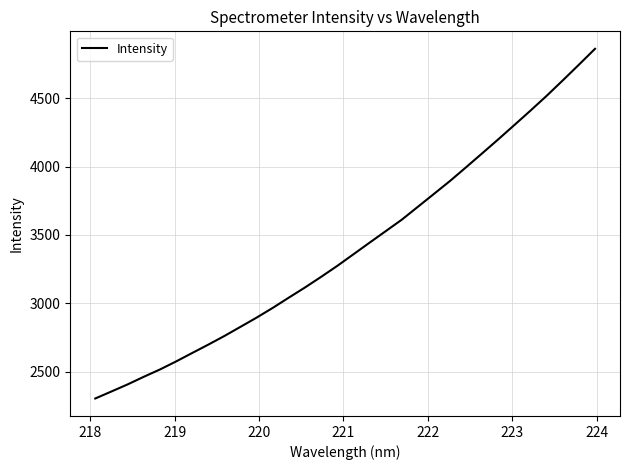

Is this an area chart (filled region under the line)?

No